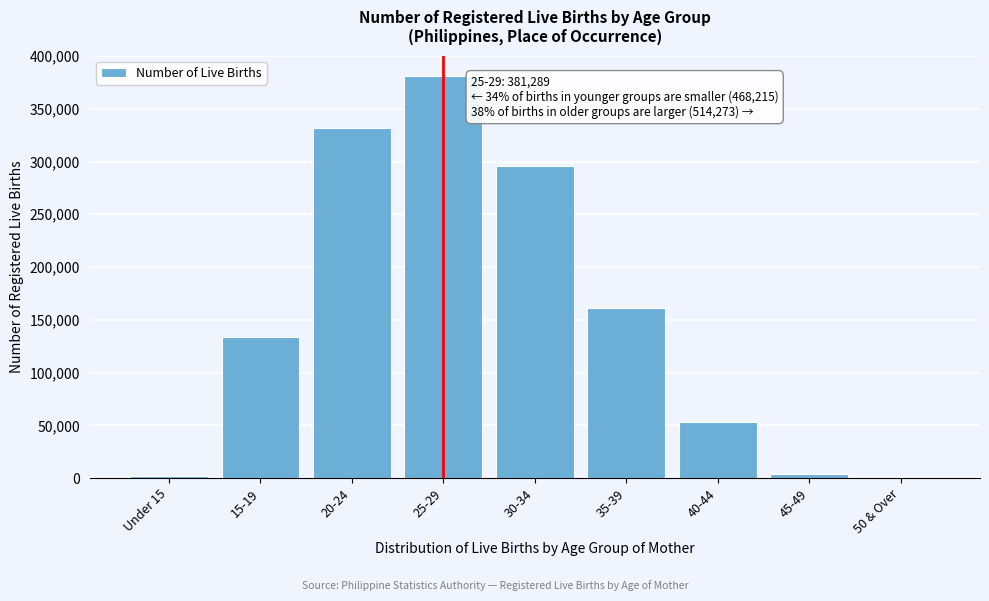

Reading right to left, what are all the values shown in this chart?

50 & Over=122	45-49=4336	40-44=53373	35-39=161140	30-34=295302	25-29=381289	20-24=331913	15-19=133982	Under 15=2320